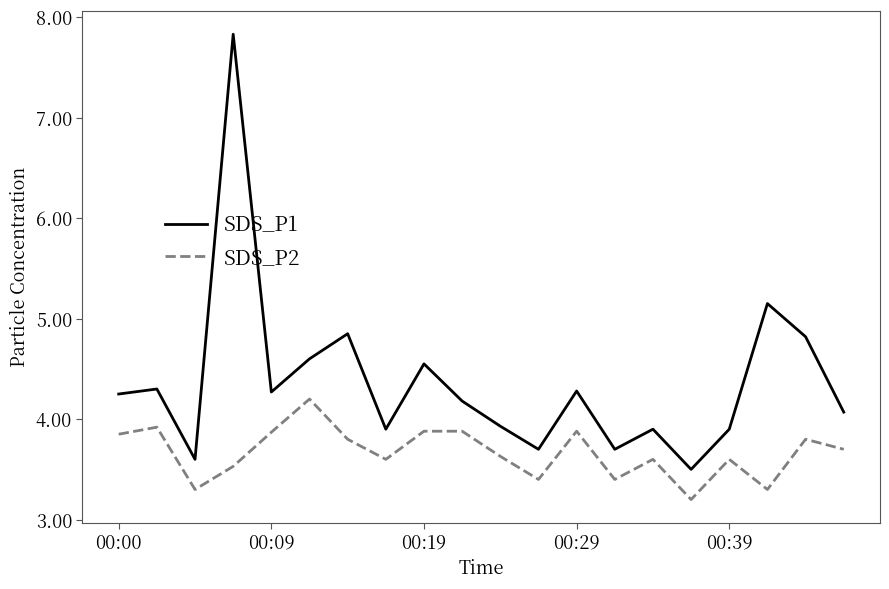

What is the average value of the SDS_P1 series?

4.4